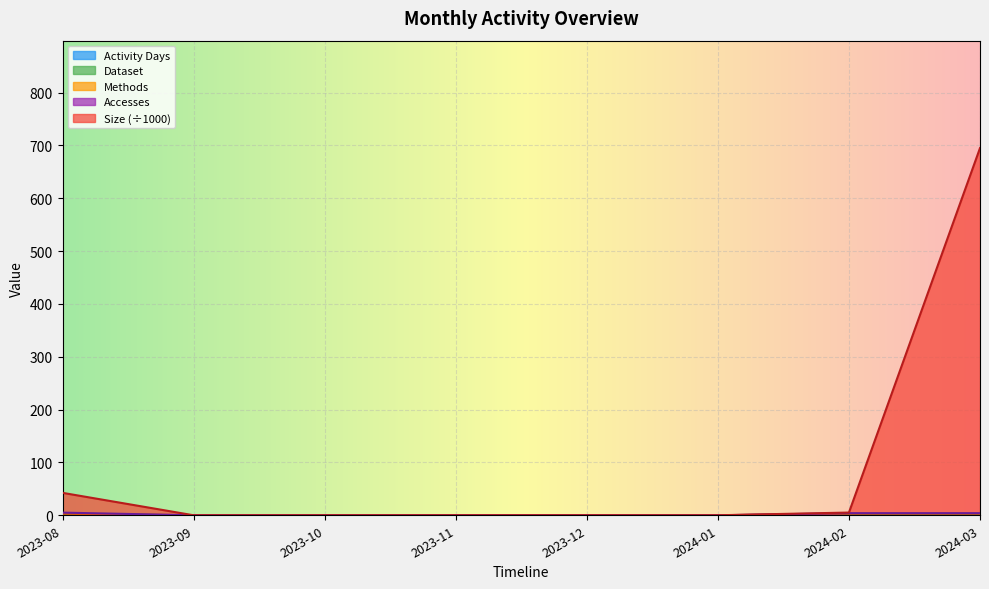

What is the difference between the highest and lowest values at 2023-08?

41.5